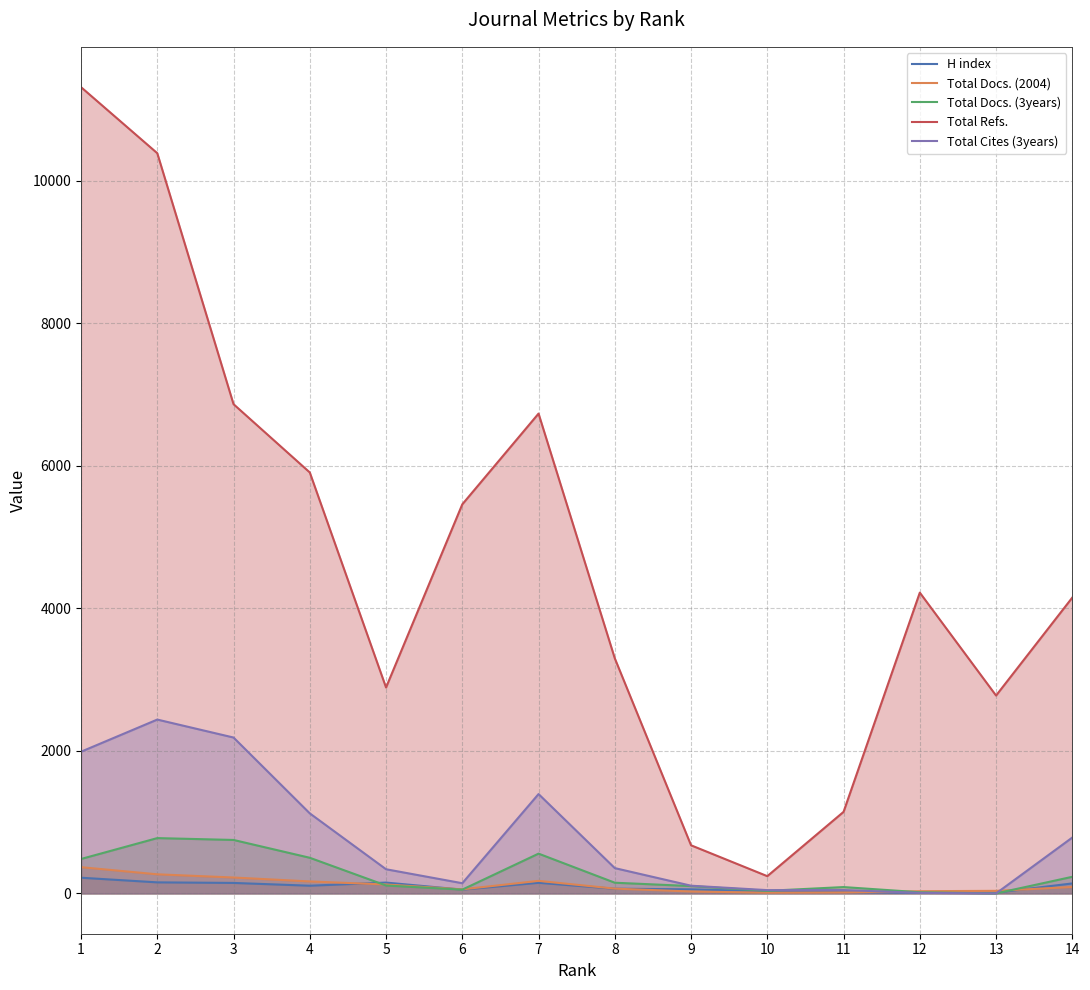

How many categories are shown in the chart?

14